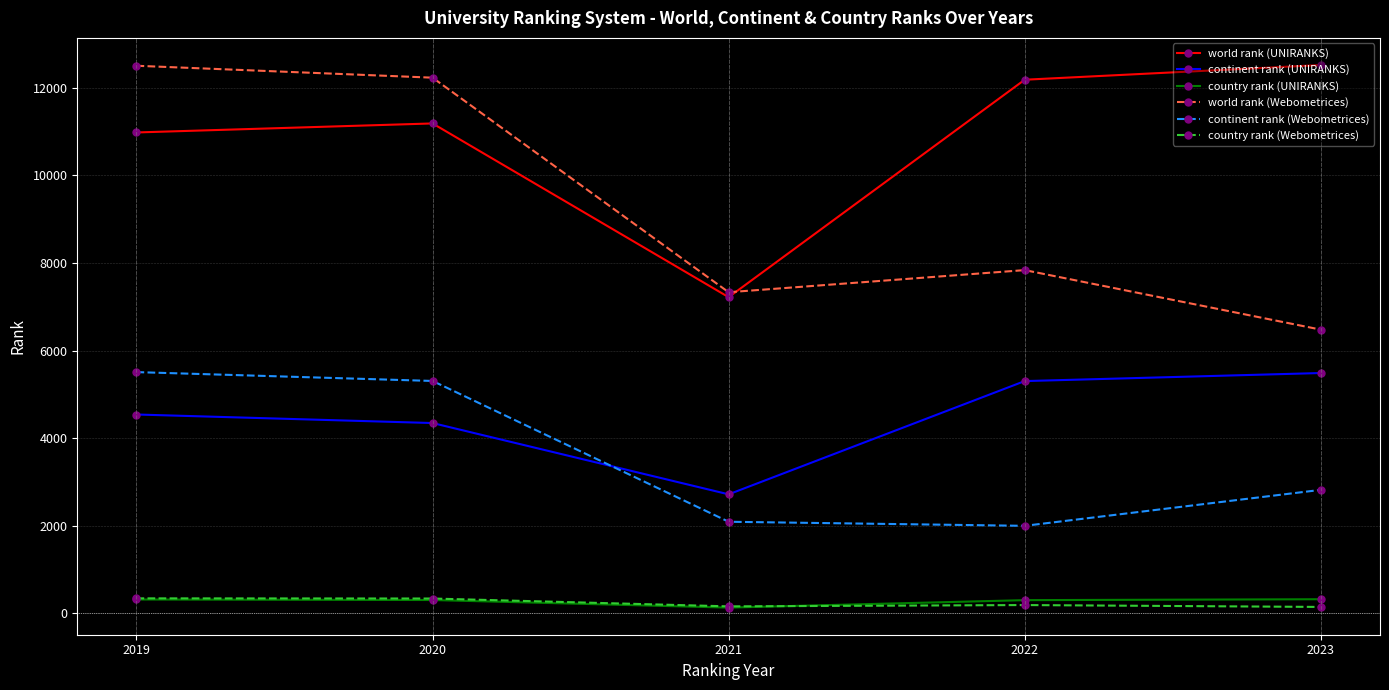

True or false: continent rank (UNIRANKS) and country rank (Webometrices) cross at least once.

False